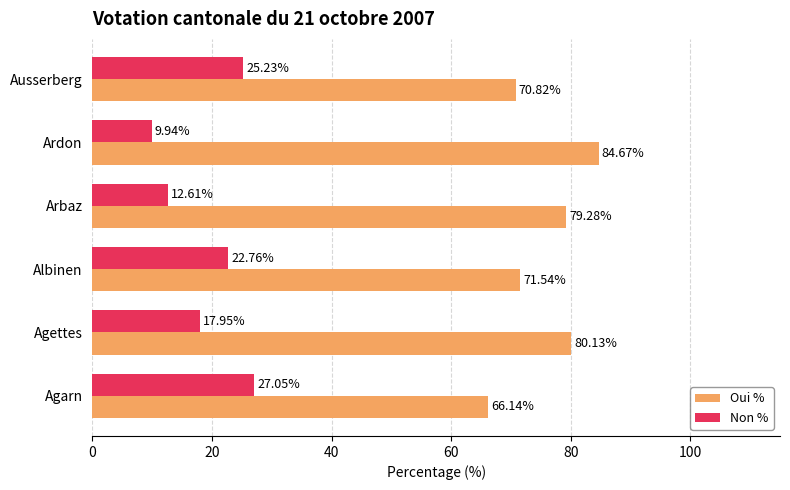

Rank the series by their average value, from lowest to highest.

Non %, Oui %